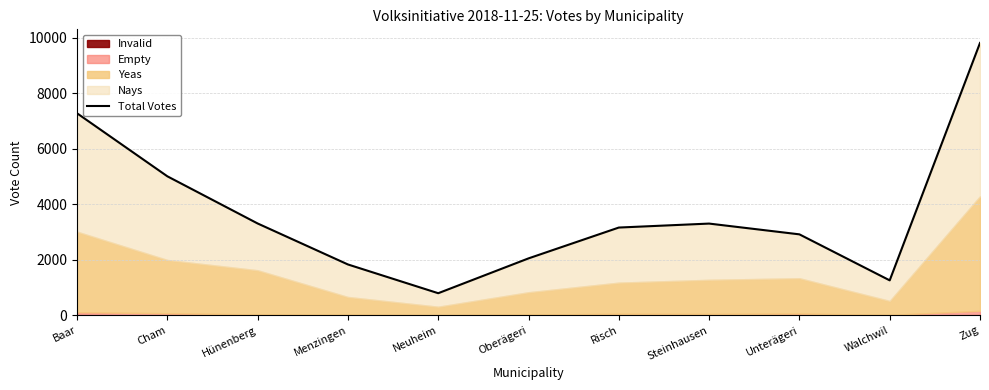

What is the label of the 2nd point from the left?

Cham